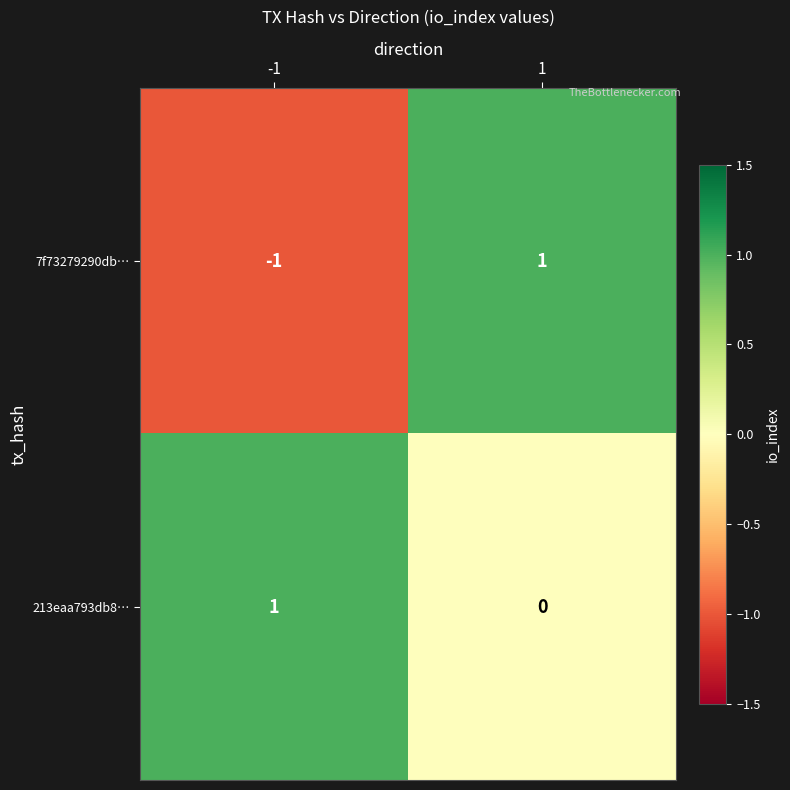

Which series has the largest total across all categories?

213eaa793db8…